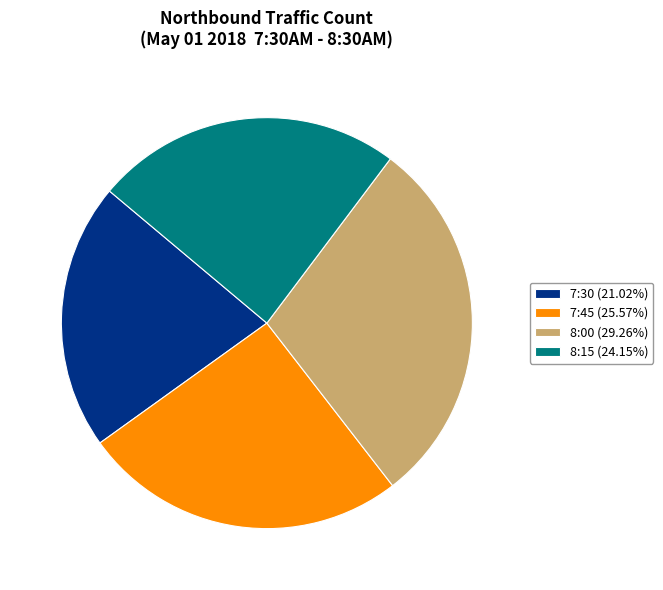

Combined, do 8:00 (29.26%) and 8:15 (24.15%) account for over 50%?

Yes